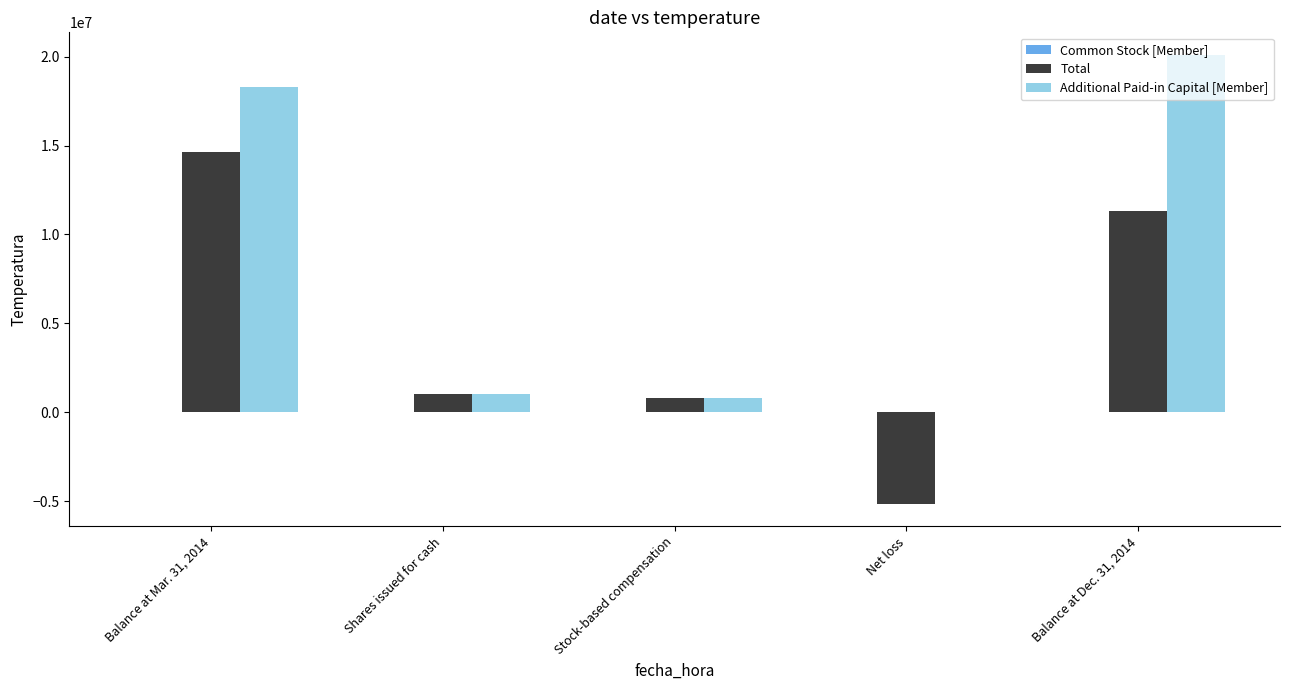

What is the highest value of the Total series?

14629000